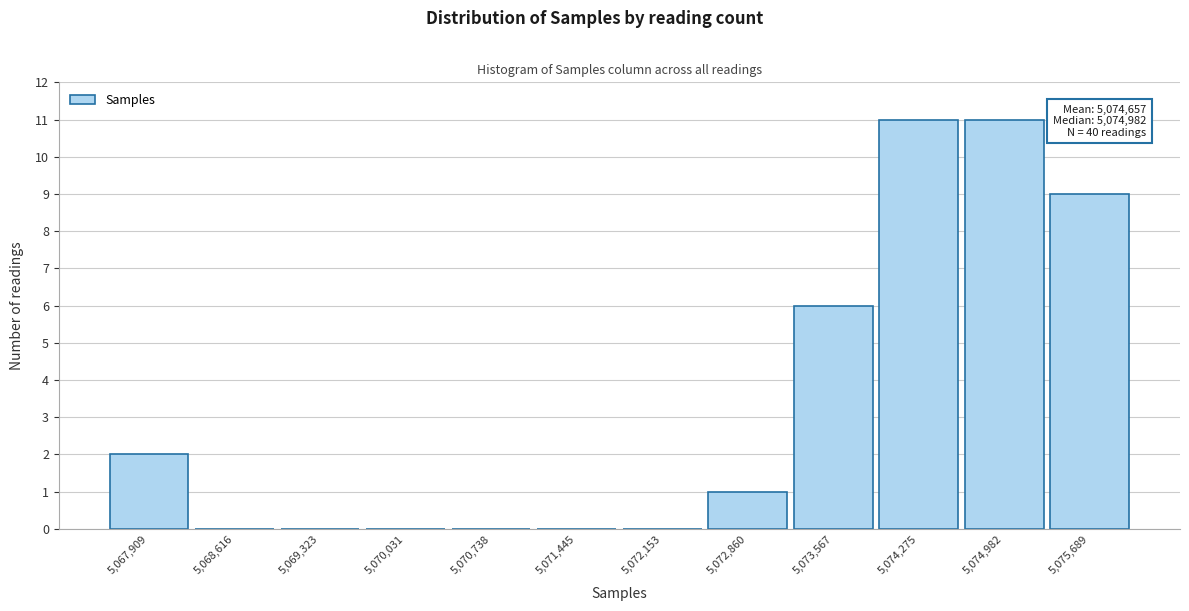

Reading left to right, what are all the values shown in this chart?

5,067,909=2	5,068,616=0	5,069,323=0	5,070,031=0	5,070,738=0	5,071,445=0	5,072,153=0	5,072,860=1	5,073,567=6	5,074,275=11	5,074,982=11	5,075,689=9